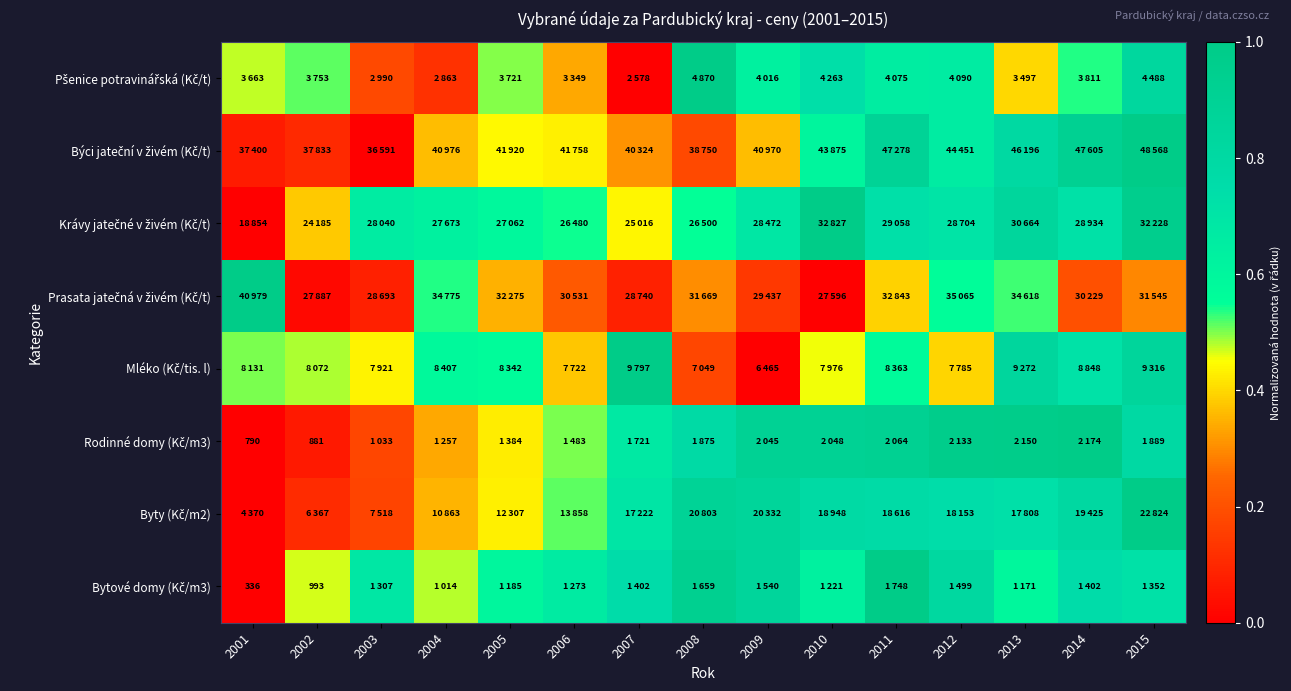

Count the number of data series in this chart.

8